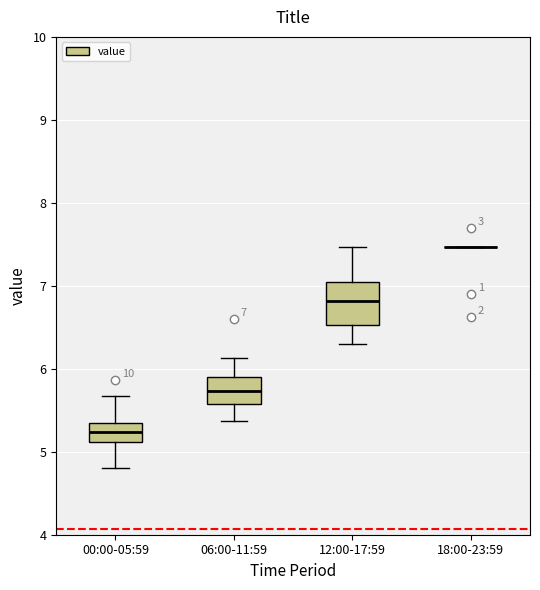

Which box is the tallest, from its lower edge to its upper edge?

12:00-17:59